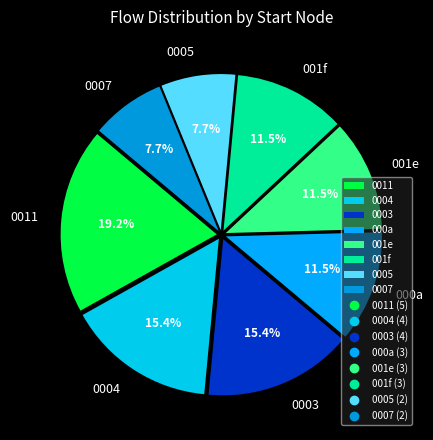

Which slice is the largest?

0011